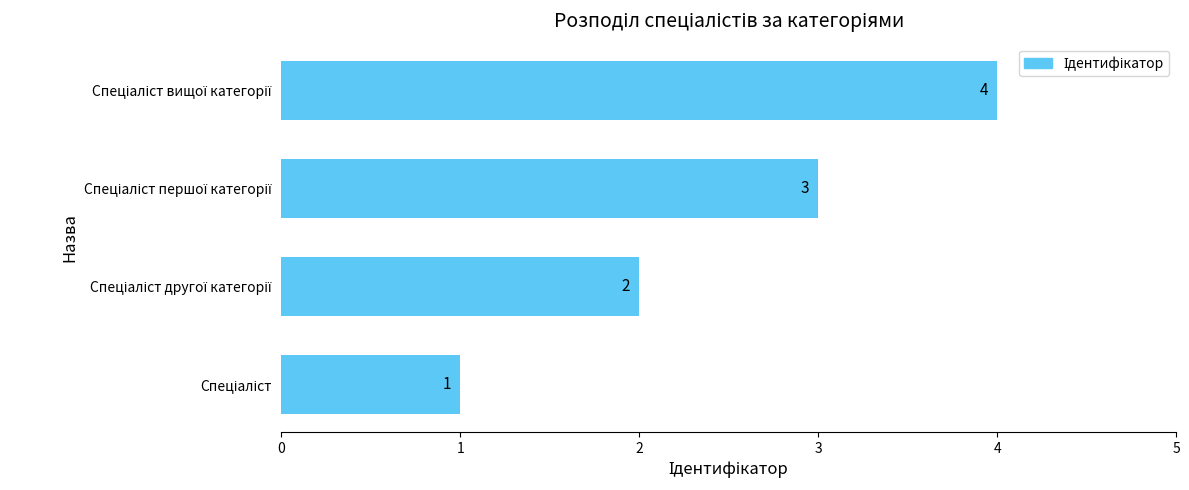

What is the maximum value shown in the chart?

4